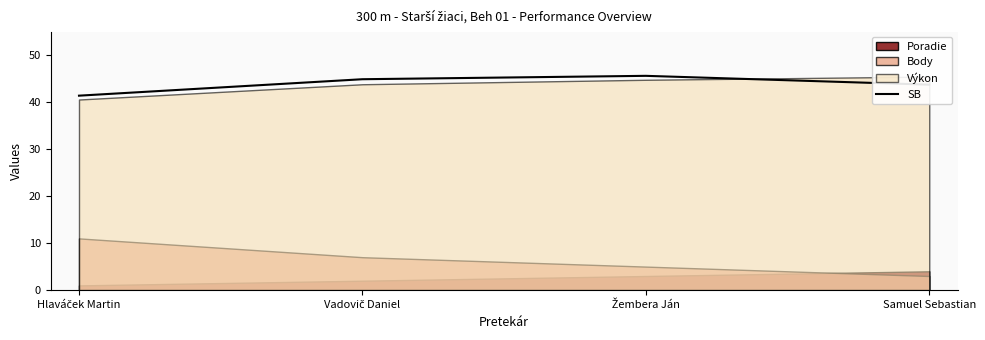

What is the label of the 4th point from the left?

Samuel Sebastian